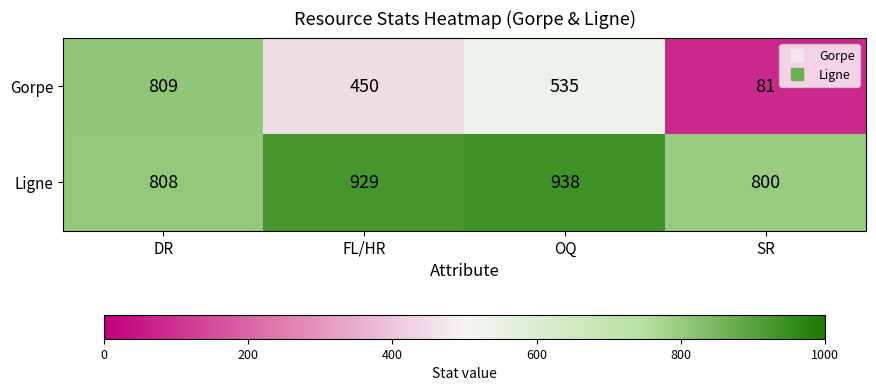

Reading right to left, extract all data points from this chart.

Gorpe: 81	535	450	809
Ligne: 800	938	929	808